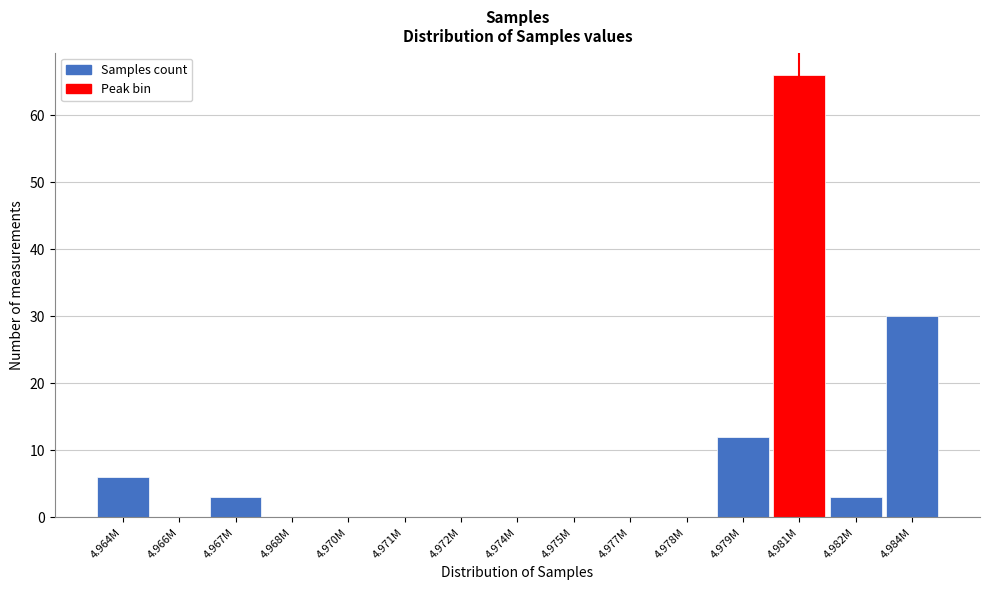

Reading right to left, transcribe all the data shown in this chart.

4.984M=30	4.982M=3	4.981M=66	4.979M=12	4.978M=0	4.977M=0	4.975M=0	4.974M=0	4.972M=0	4.971M=0	4.970M=0	4.968M=0	4.967M=3	4.966M=0	4.964M=6